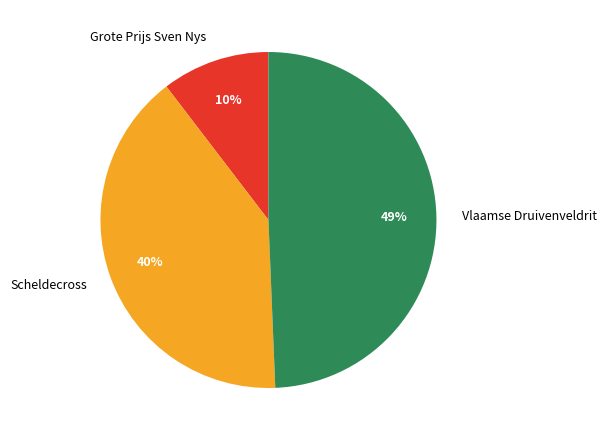

What is the ratio of the value at Vlaamse Druivenveldrit to the value at Scheldecross?

1.2